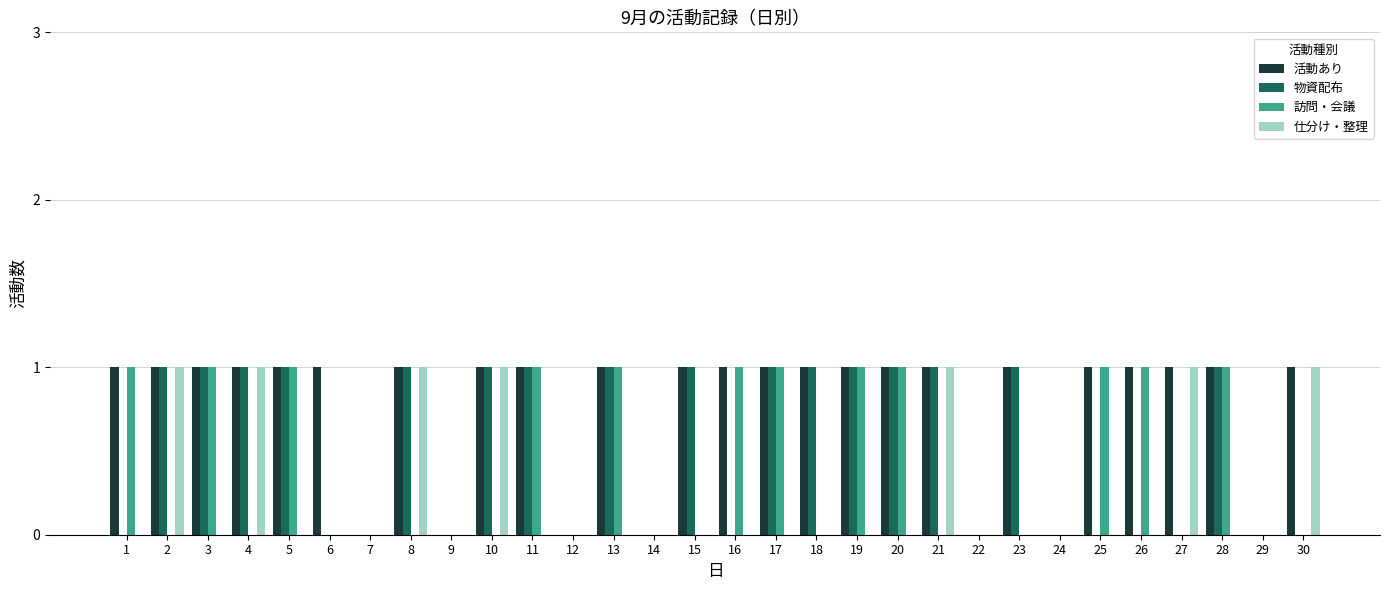

Is the value of 訪問・会議 at 8 greater than the value of 物資配布 at 28?

No